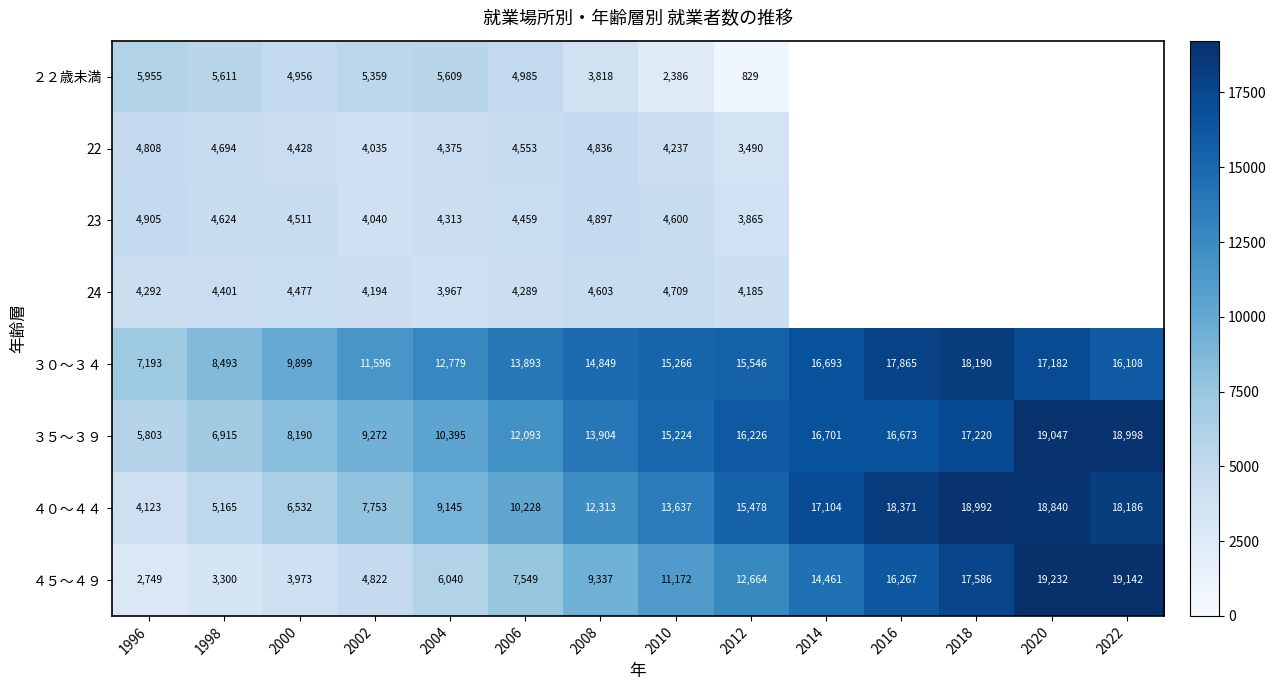

Rank the categories by ３５～３９ value from lowest to highest.

1996, 1998, 2000, 2002, 2004, 2006, 2008, 2010, 2012, 2016, 2014, 2018, 2022, 2020